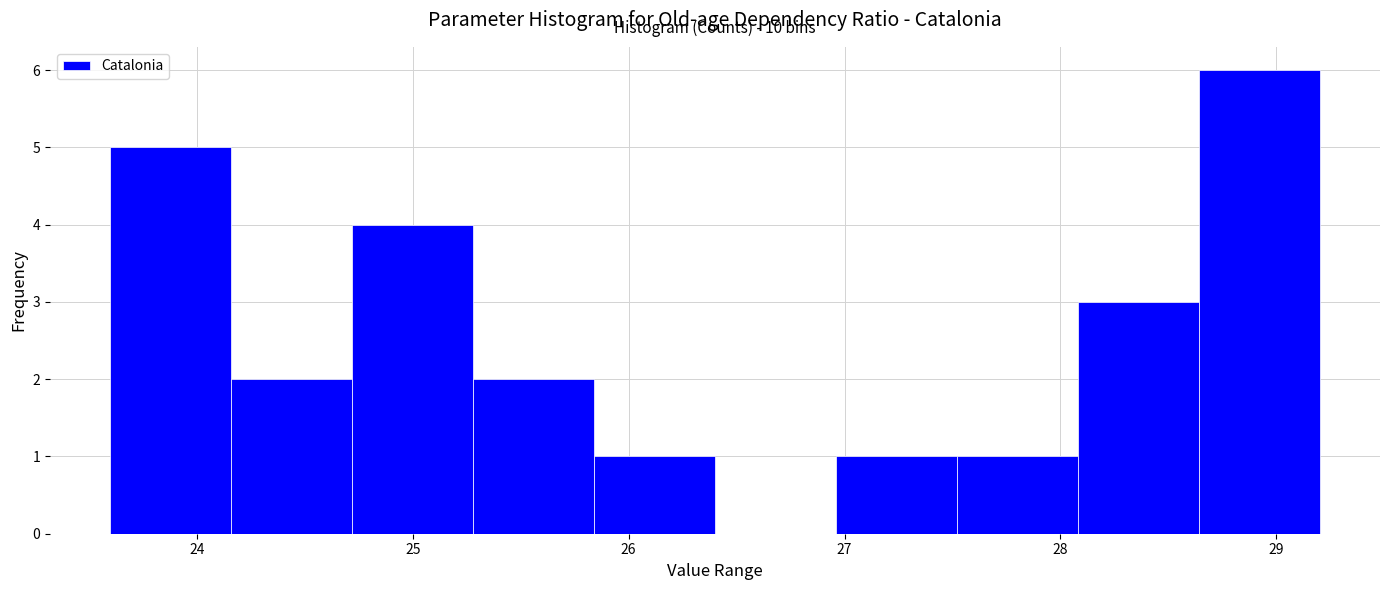

Which range on the x-axis has the tallest bar?

28.64 to 29.20